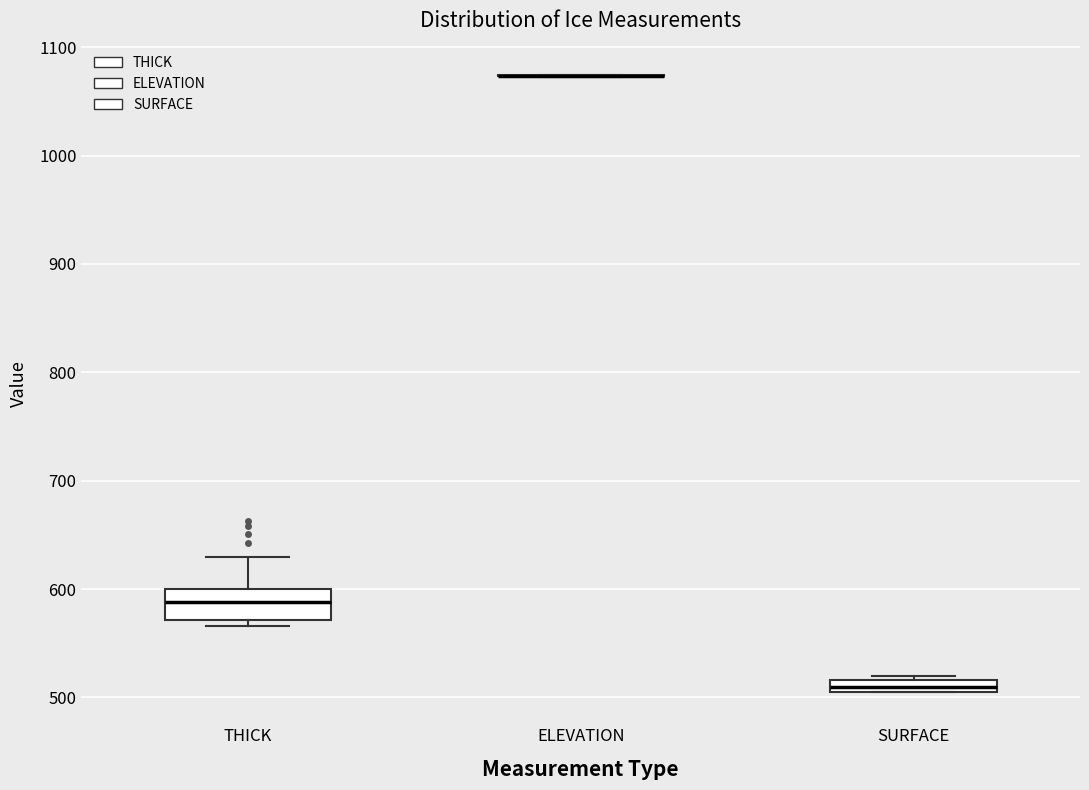

Comparing the boxes themselves (not the whiskers), which one is the tallest?

THICK